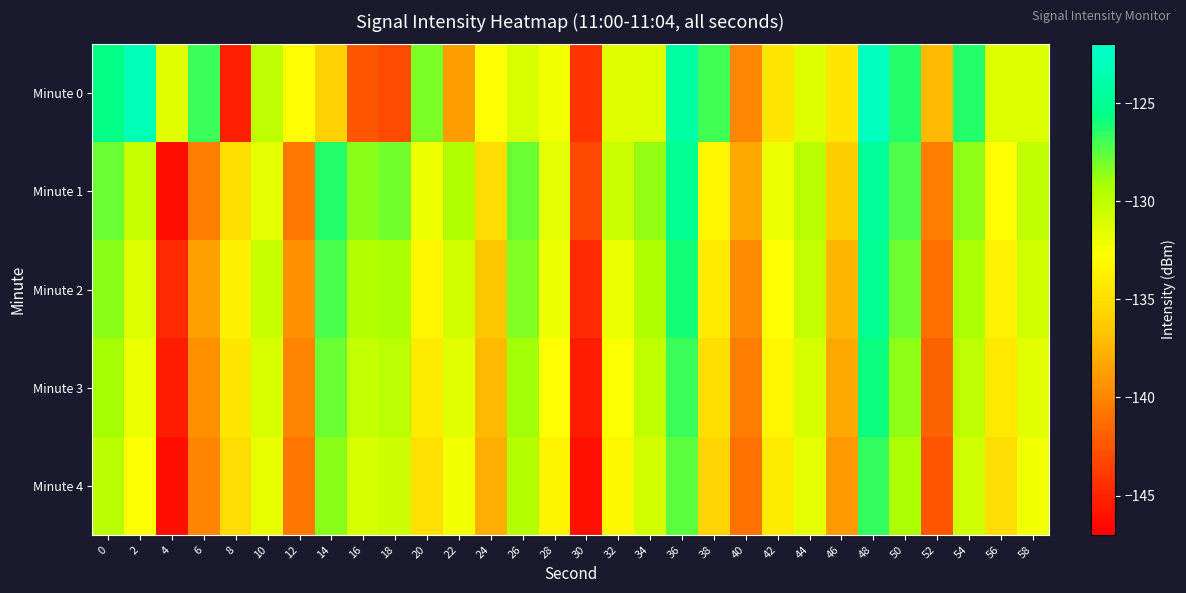

Which has a higher value, 52 or 12?

12